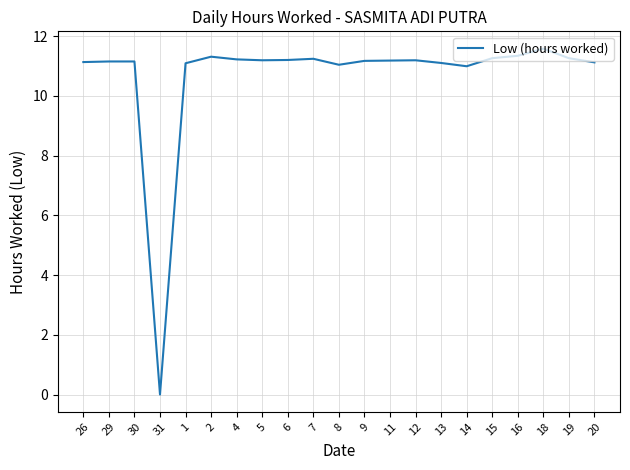

Which has a higher value, 31 or 20?

20